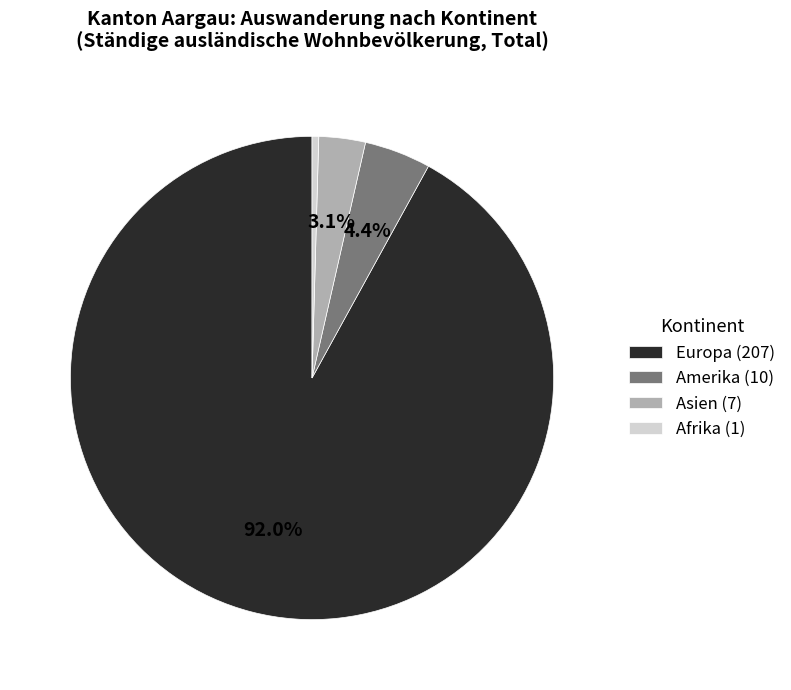

How many segments does this pie chart have?

4